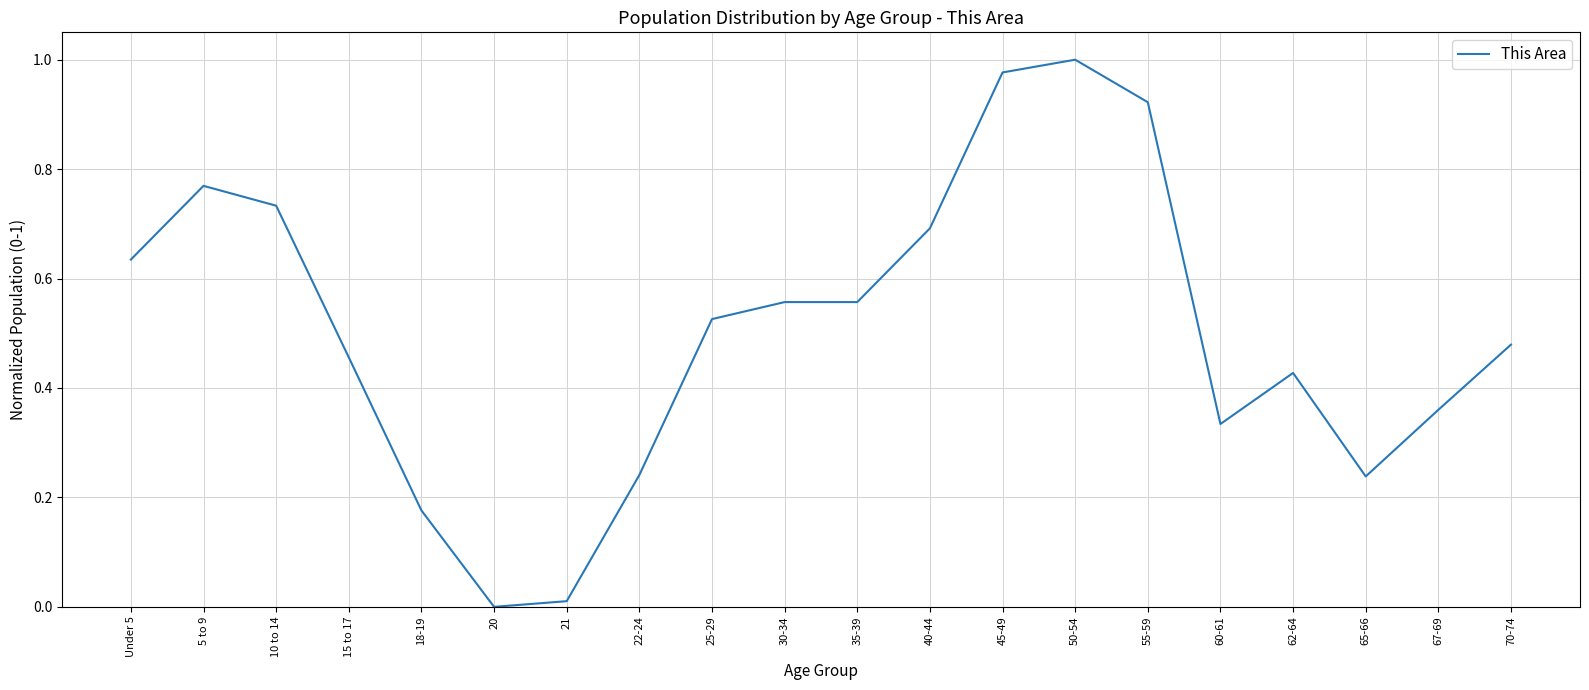

The value at 50-54 is 0.7. True or false?

False